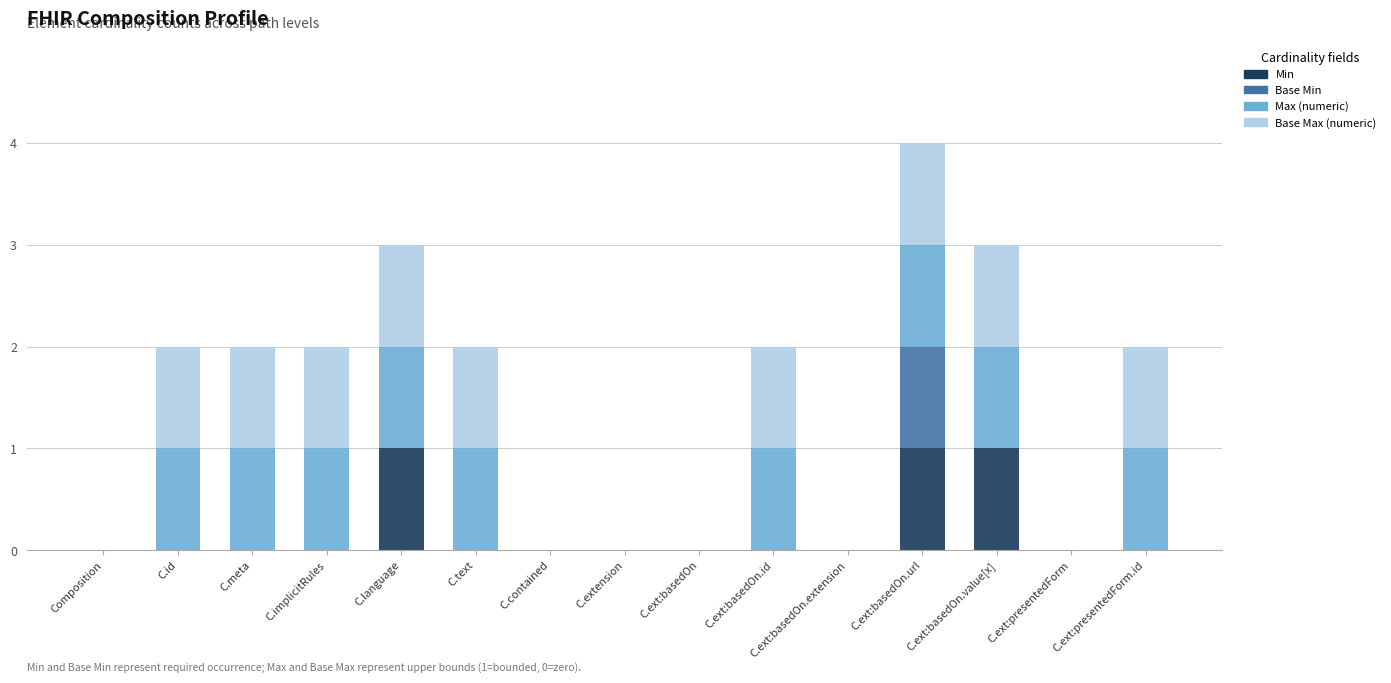

At which category is the sum across all series the highest?

C.ext:basedOn.url